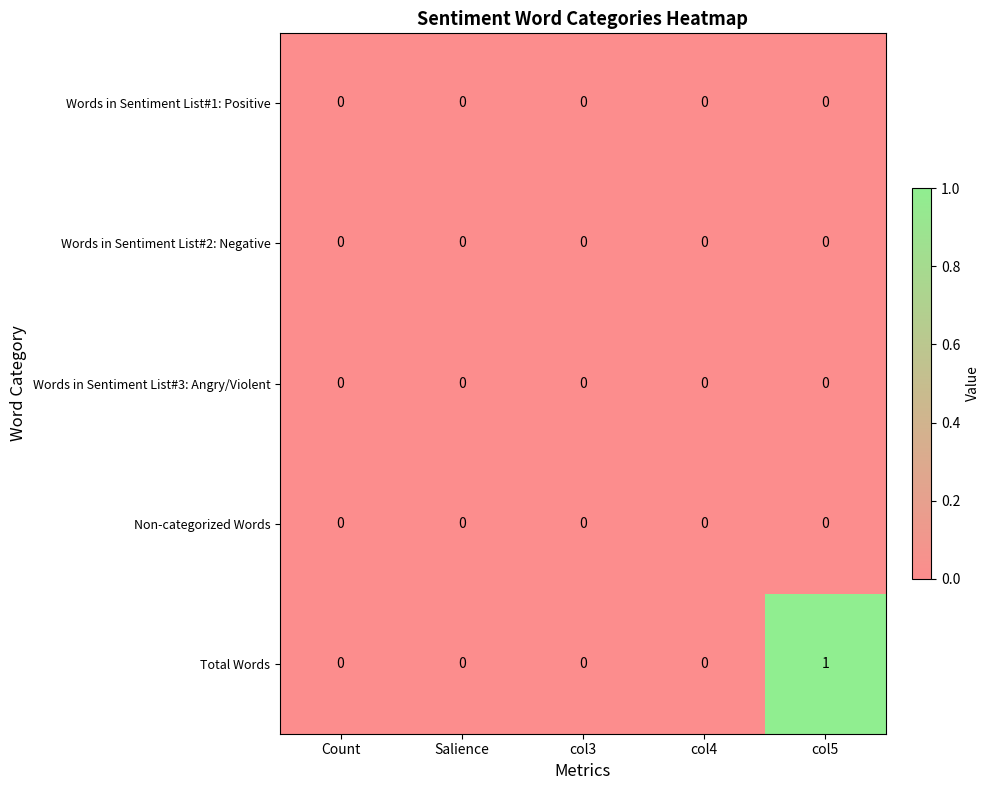

True or false: Total Words has a value of 2 at col5.

False